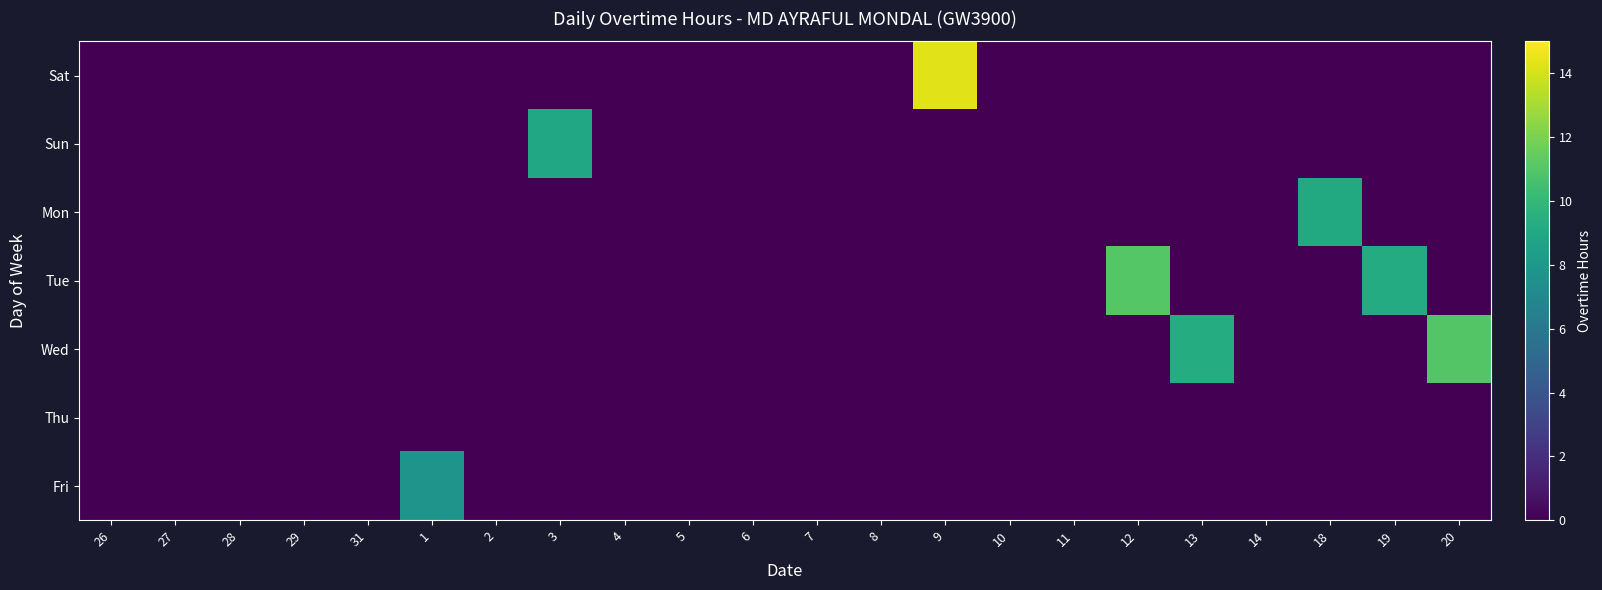

How many series are shown in this chart?

7